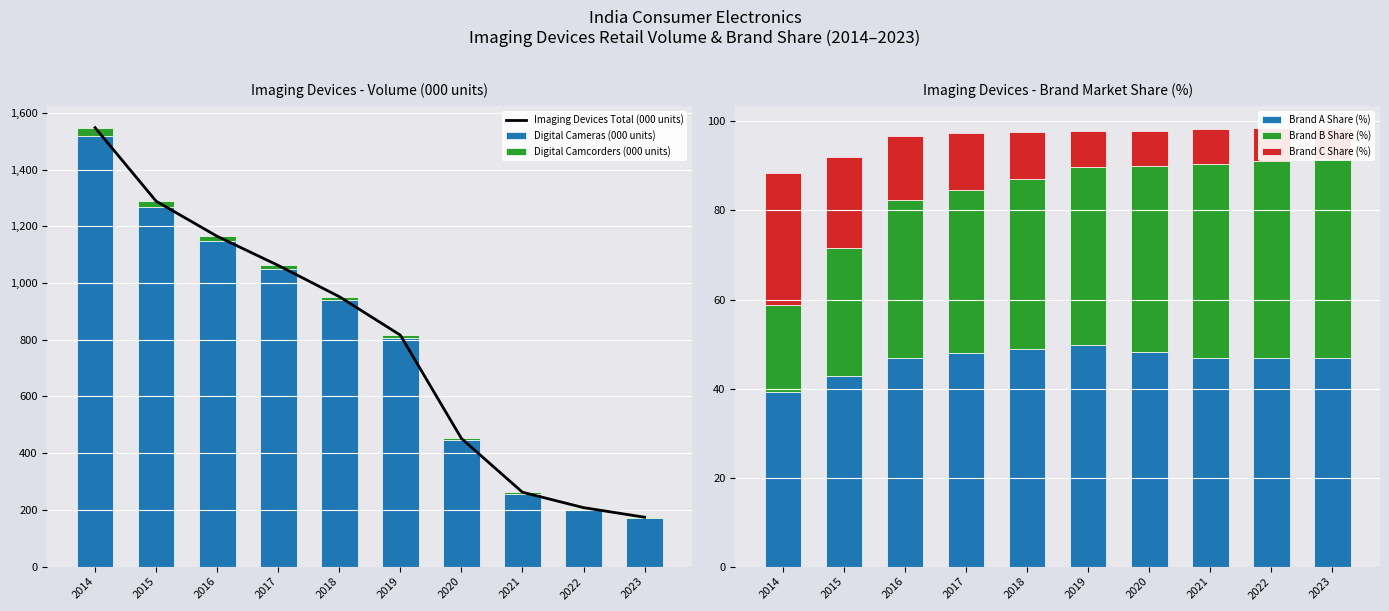

Which series has the widest spread of values?

Imaging Devices Total (000 units)